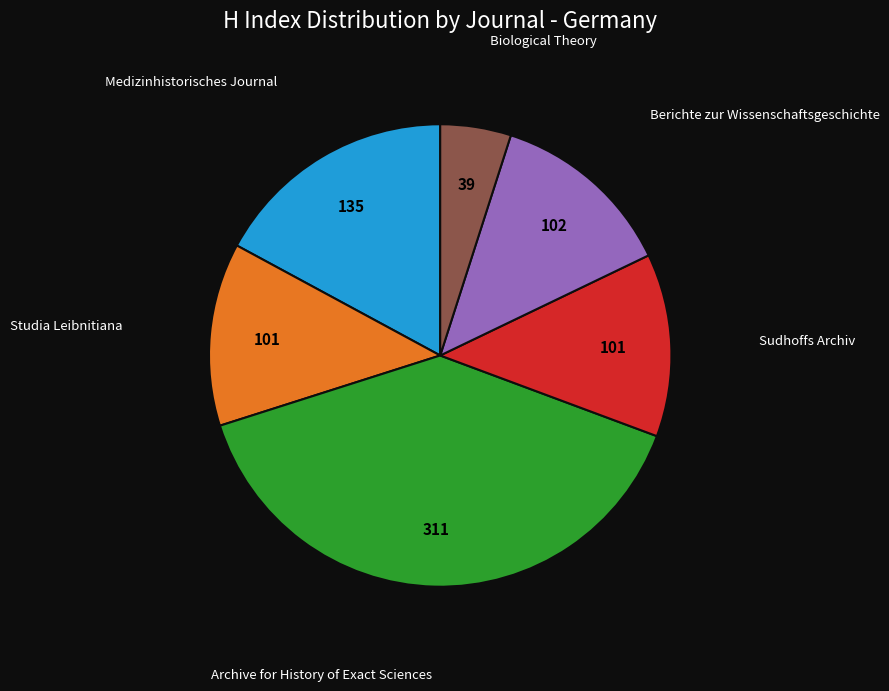

How many slices are in this pie chart?

6